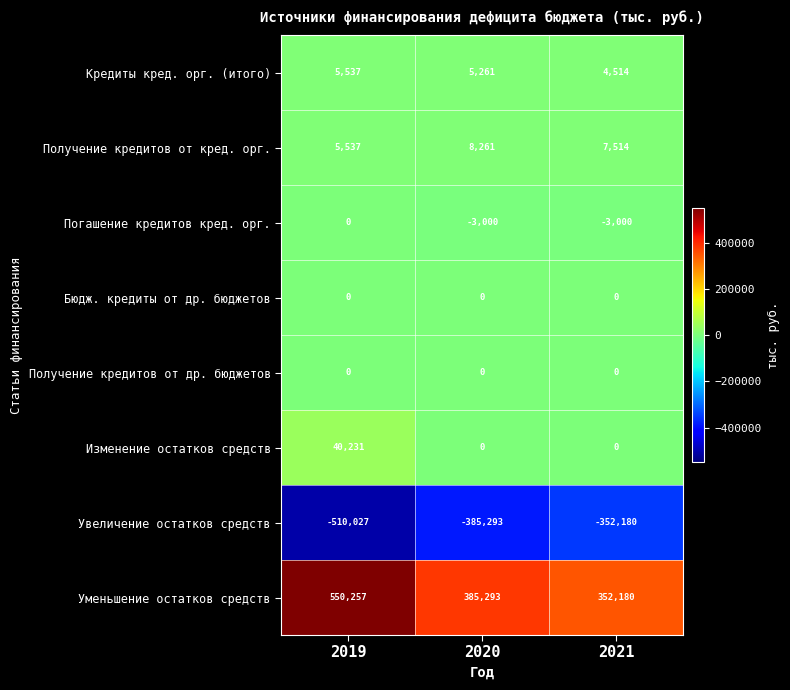

What value does the Погашение кредитов кред. орг. series have at 2020, to the nearest 10?

-3000